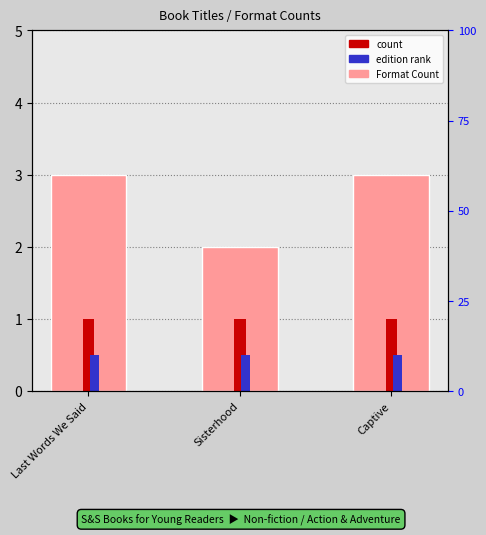

What is the label of the 1st bar from the right?

Captive